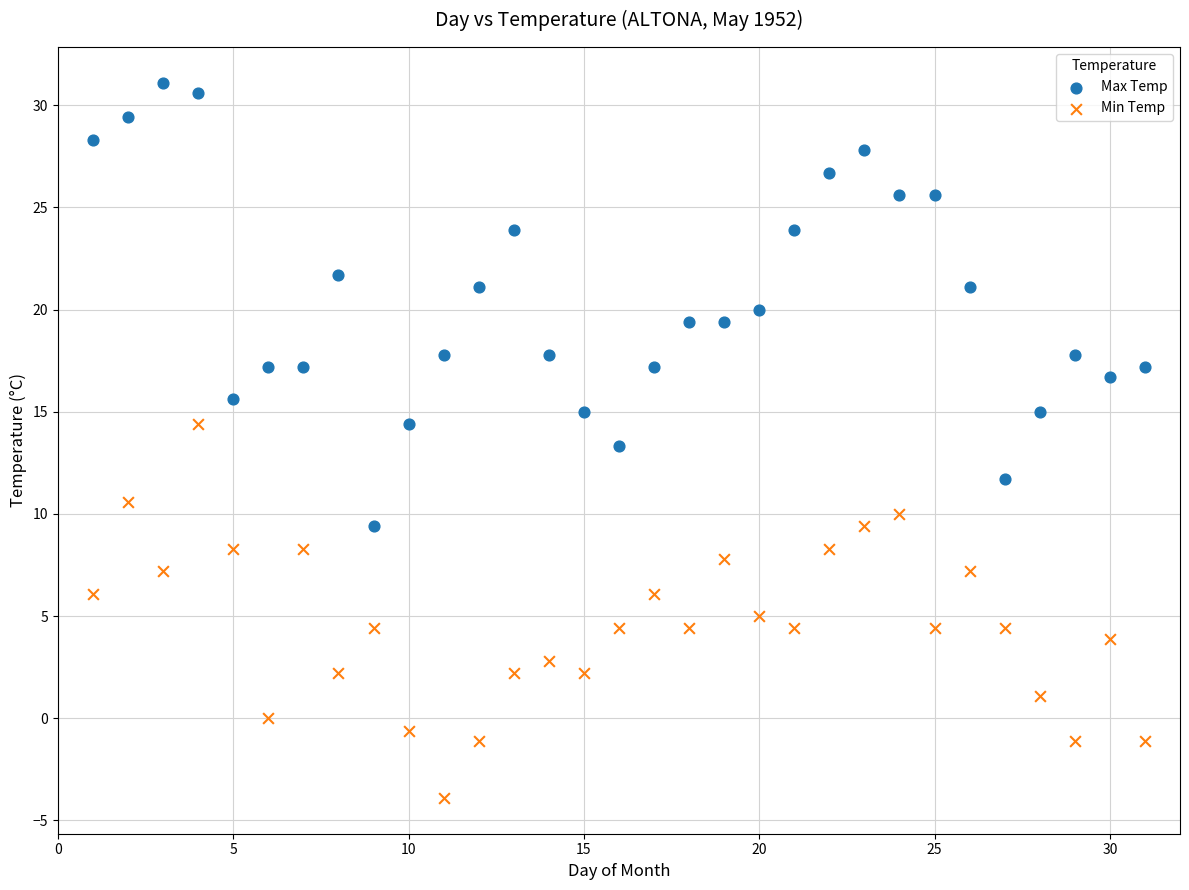

Which series contains the lowest Y value?

Min Temp